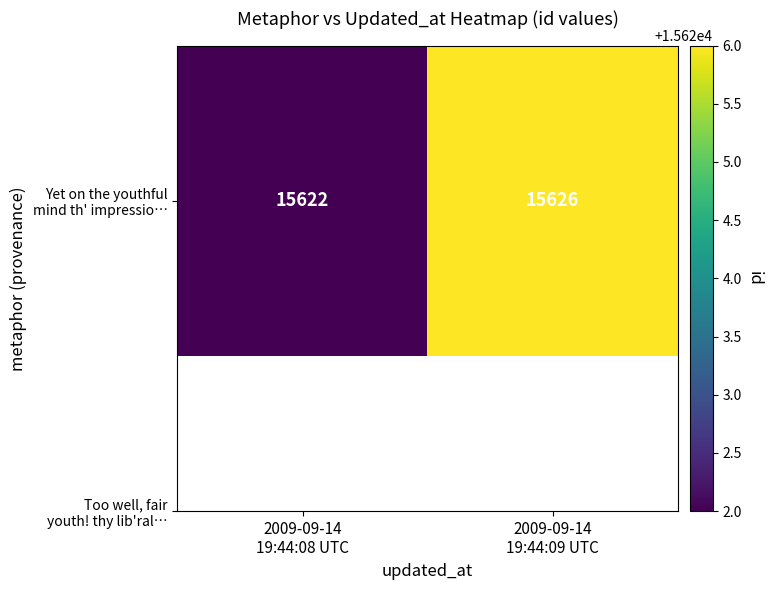

Reading left to right, list all the values displayed in this chart.

2009-09-14
19:44:08 UTC=15622	2009-09-14
19:44:09 UTC=15626